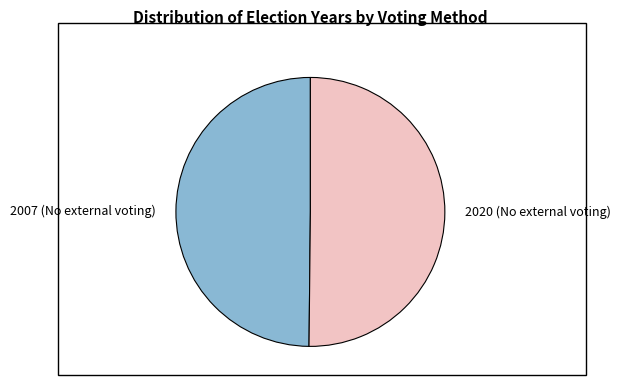

Is the sum of 2007 (No external voting) and 2020 (No external voting) greater than half?

Yes